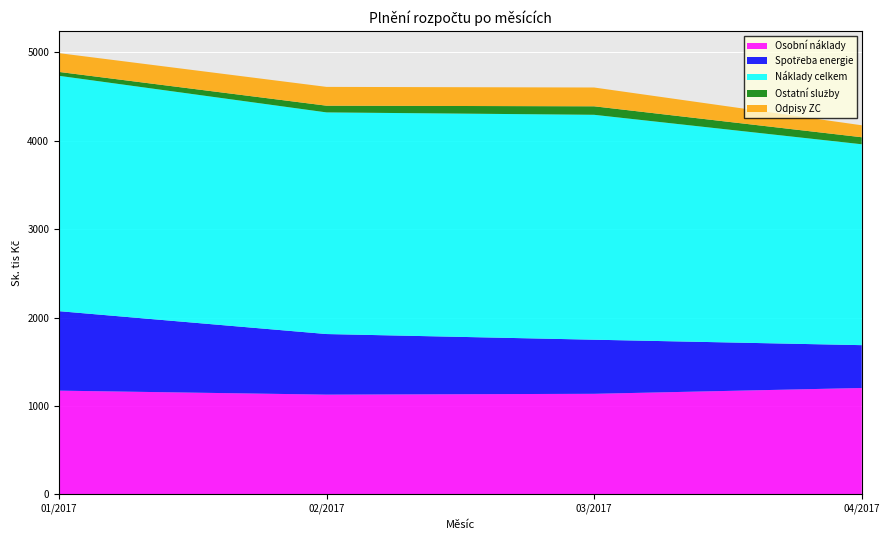

Reading left to right, list all the values displayed in this chart.

Osobní náklady: 1172.3	1127.2	1136.5	1202.3
Spotřeba energie: 899.6	685.8	612.3	484.9
Náklady celkem: 2663.8	2508.5	2545.5	2273.6
Ostatní služby: 43.9	76.0	96.3	79.5
Odpisy ZC: 212.7	212.7	212.7	135.4